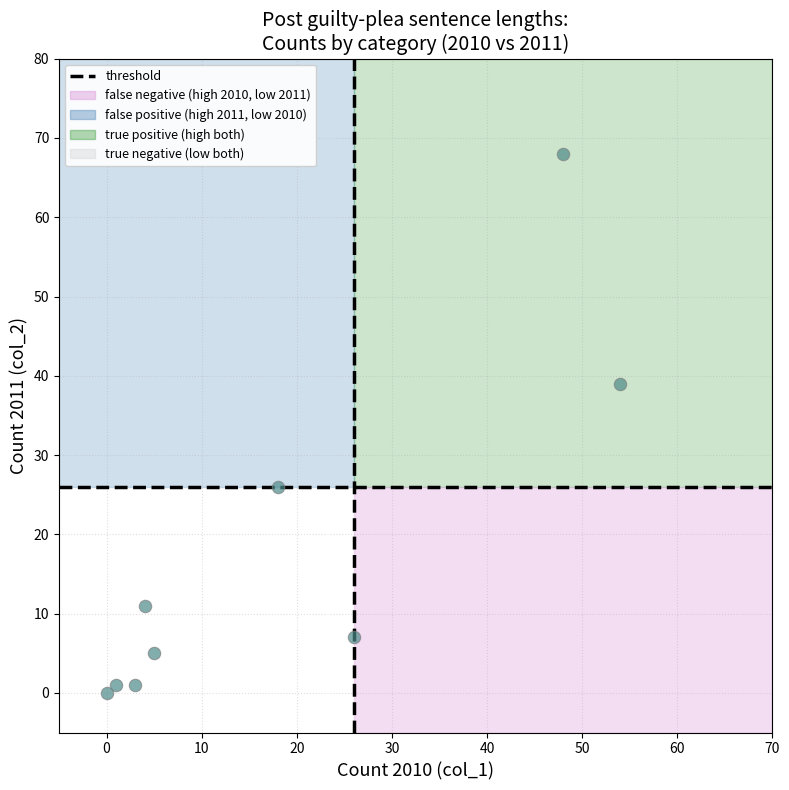

What is the range of Y values (max minus min)?

68